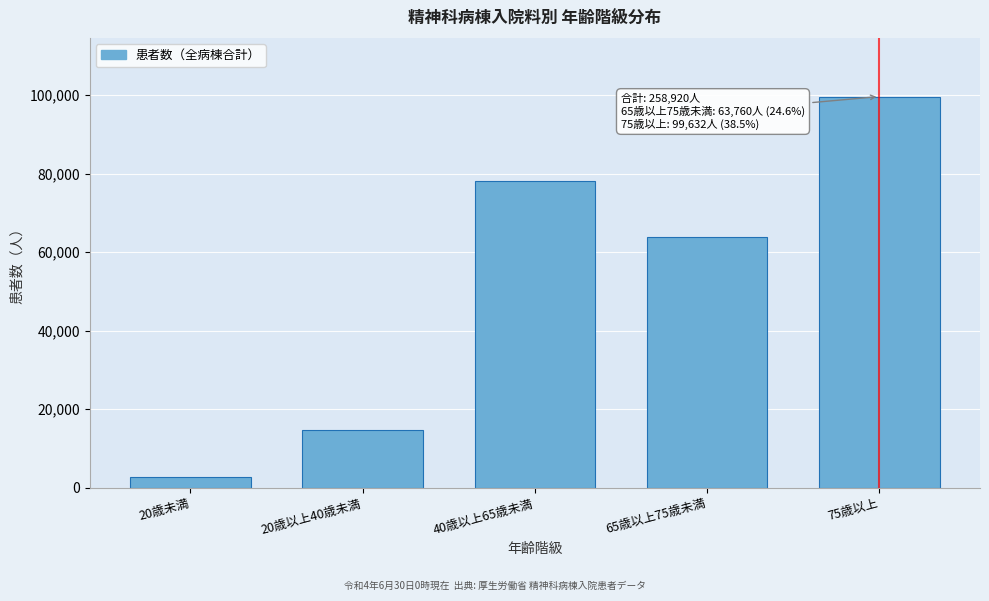

Reading left to right, list all the values displayed in this chart.

20歳未満=2784	20歳以上40歳未満=14689	40歳以上65歳未満=78051	65歳以上75歳未満=63760	75歳以上=99632